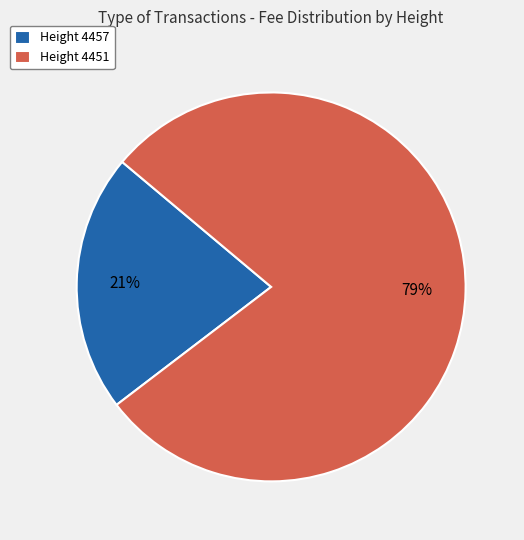

Is it true that Height 4451 is 90% of the pie?

False